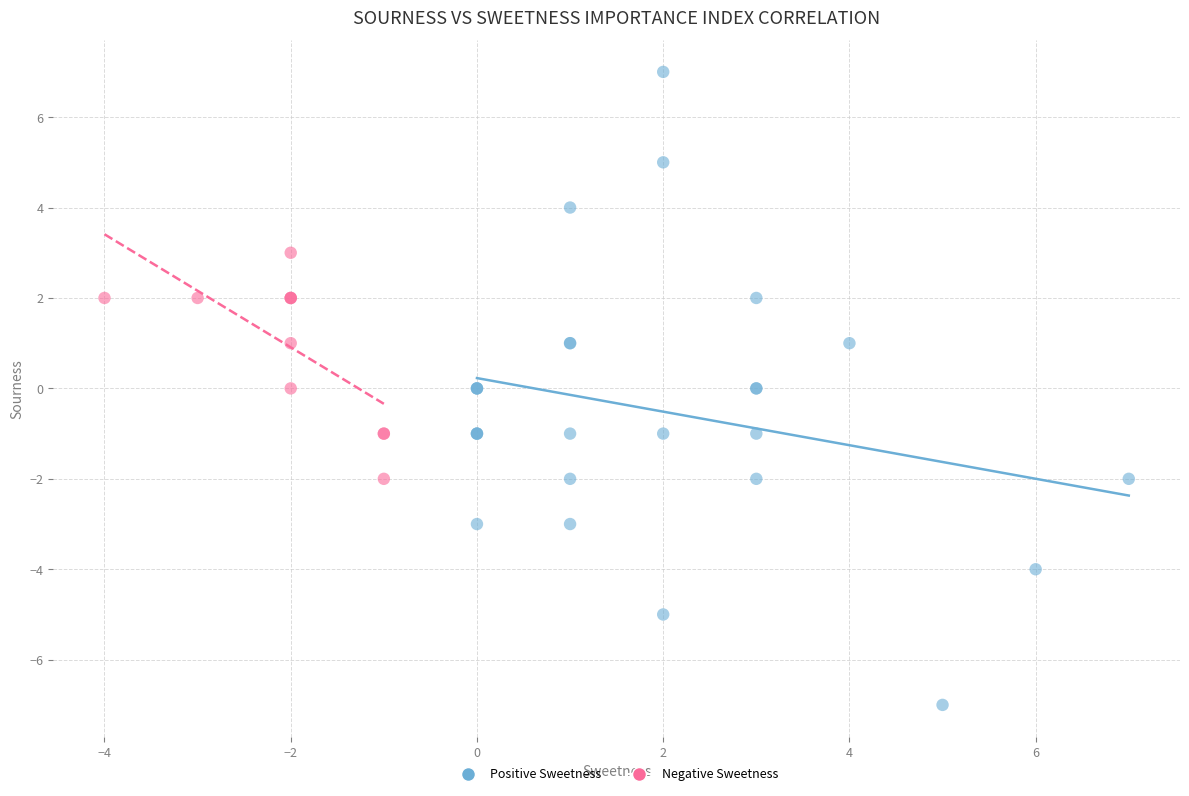

Which series has the largest Y range (max minus min)?

Positive Sweetness